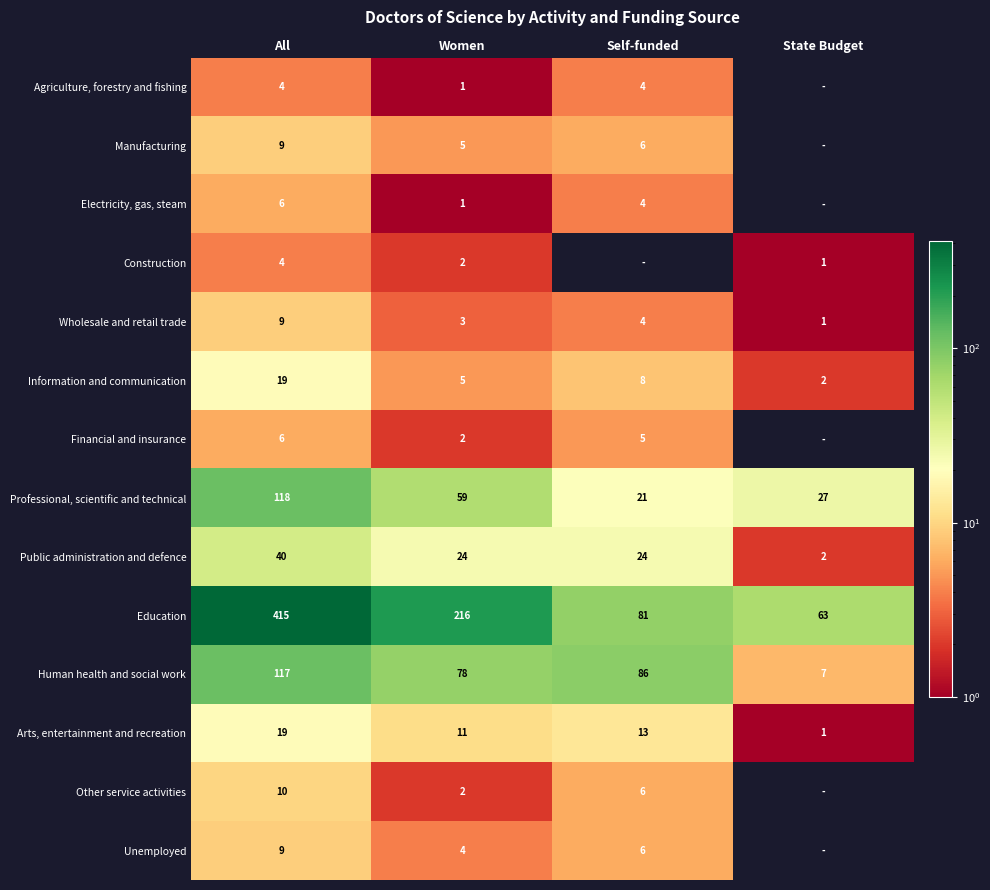

At which label does Human health and social work reach its minimum?

State Budget